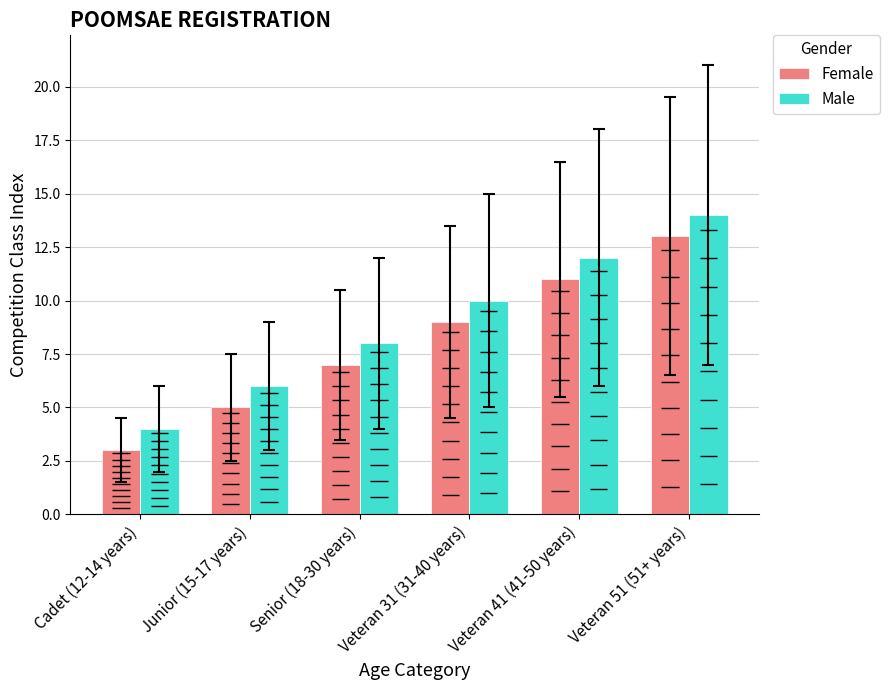

The value of Female at Veteran 41 (41-50 years) is 11. True or false?

True